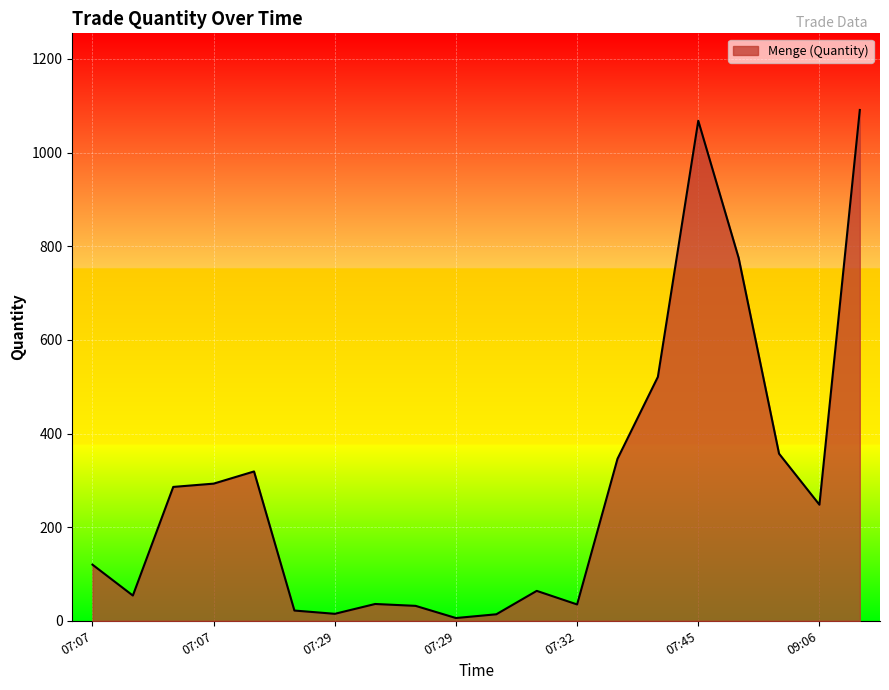

How many lines are shown in the chart?

1